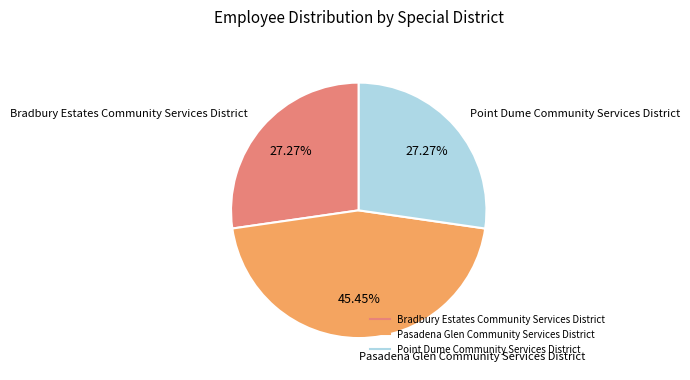

What percentage is the Point Dume Community Services District slice, to the nearest percent?

27%